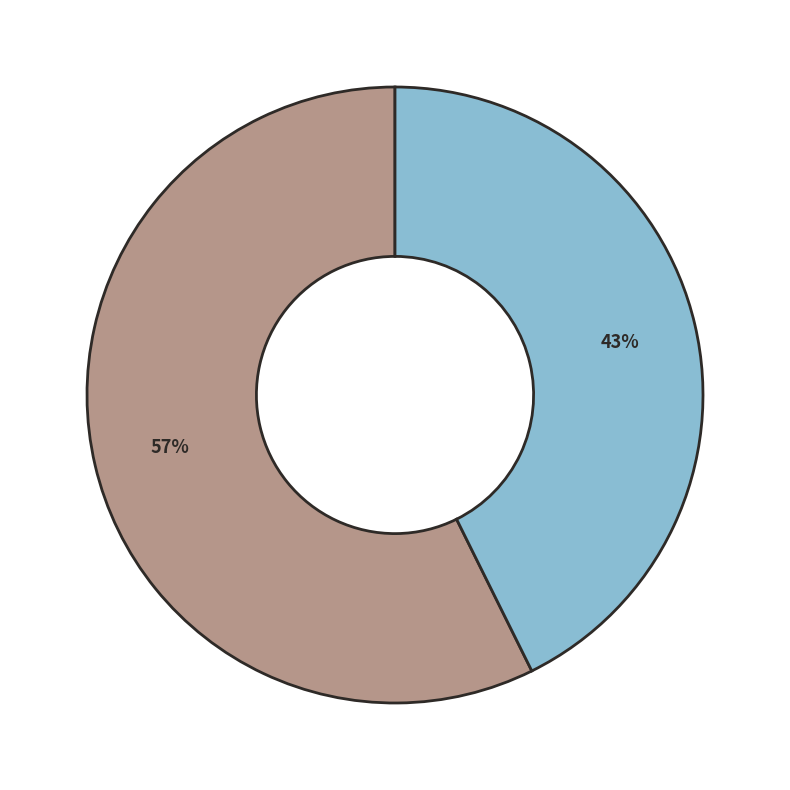

To the nearest percent, what is the average slice percentage?

50%